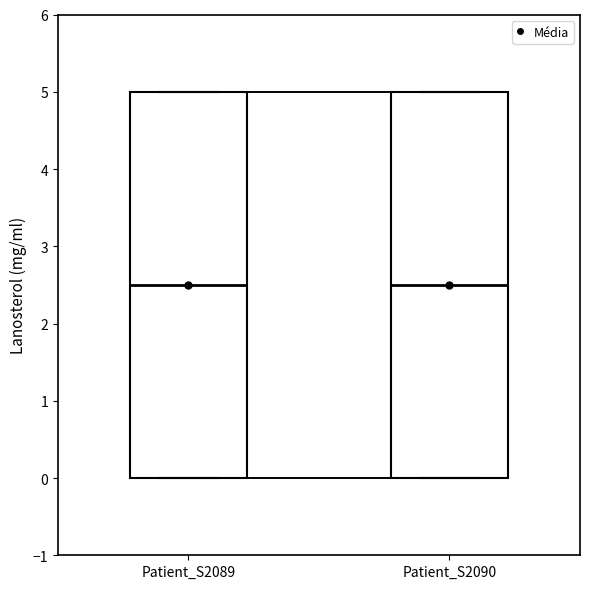

Reading left to right, transcribe this box plot: for each box, give where its median line is, the range the box spans, and where its two whiskers end, as read against the y-axis. The values are not printed on the chart, so give them approximately, as read against the axis.

Patient_S2089: median 2.5, box 0.0 to 5.0, whiskers 0.0 to 5.0
Patient_S2090: median 2.5, box 0.0 to 5.0, whiskers 0.0 to 5.0